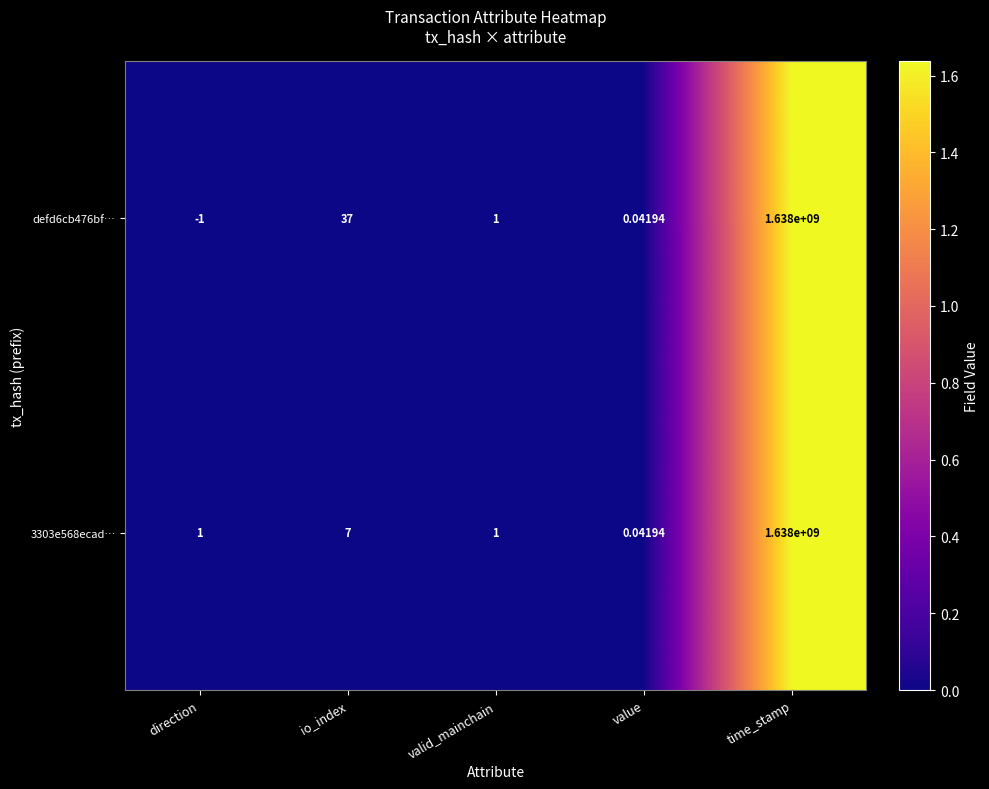

At which label does defd6cb476bf… reach its minimum?

direction